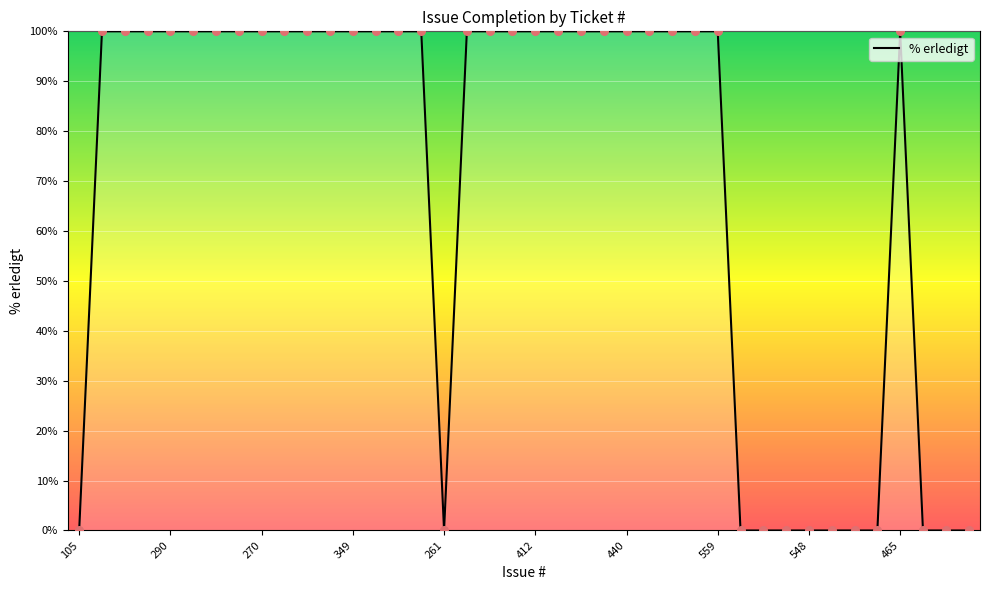

What is the difference between the maximum and minimum values?

100